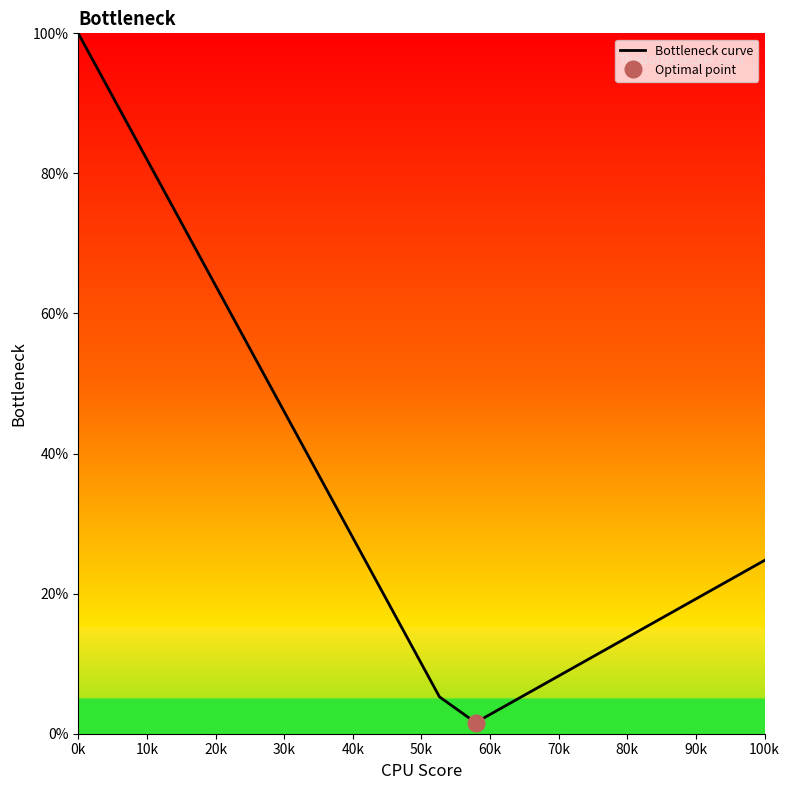

Reading left to right, what are all the values shown in this chart?

100.0	90.5	81.1	71.6	62.1	52.6	43.2	33.7	24.2	14.7	5.3	1.6	4.5	7.4	10.3	13.2	16.1	19.0	21.9	24.8